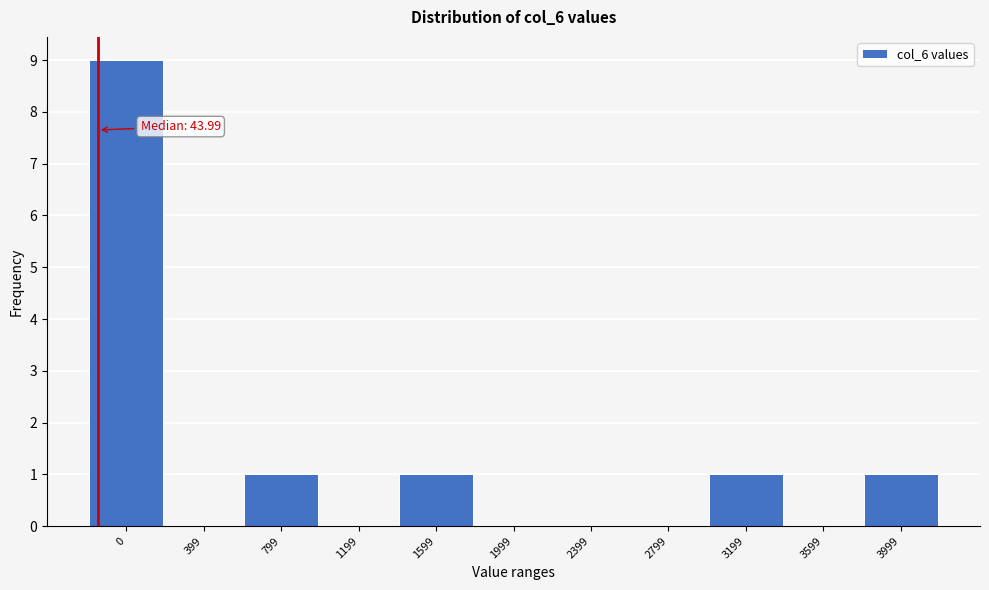

Reading right to left, list all the values displayed in this chart.

3999=1	3599=0	3199=1	2799=0	2399=0	1999=0	1599=1	1199=0	799=1	399=0	0=9